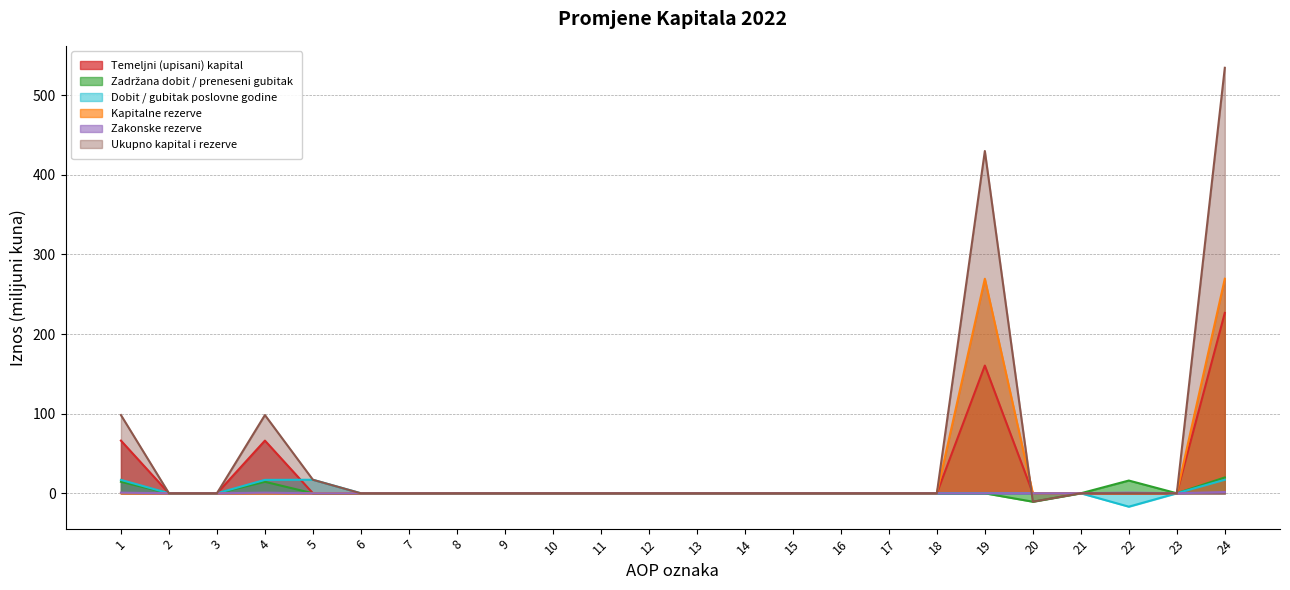

Which series has the largest total across all categories?

Ukupno kapital i rezerve